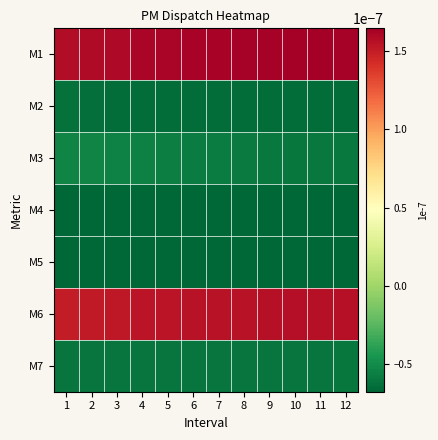

At how many categories does at least one series exceed 0?

12